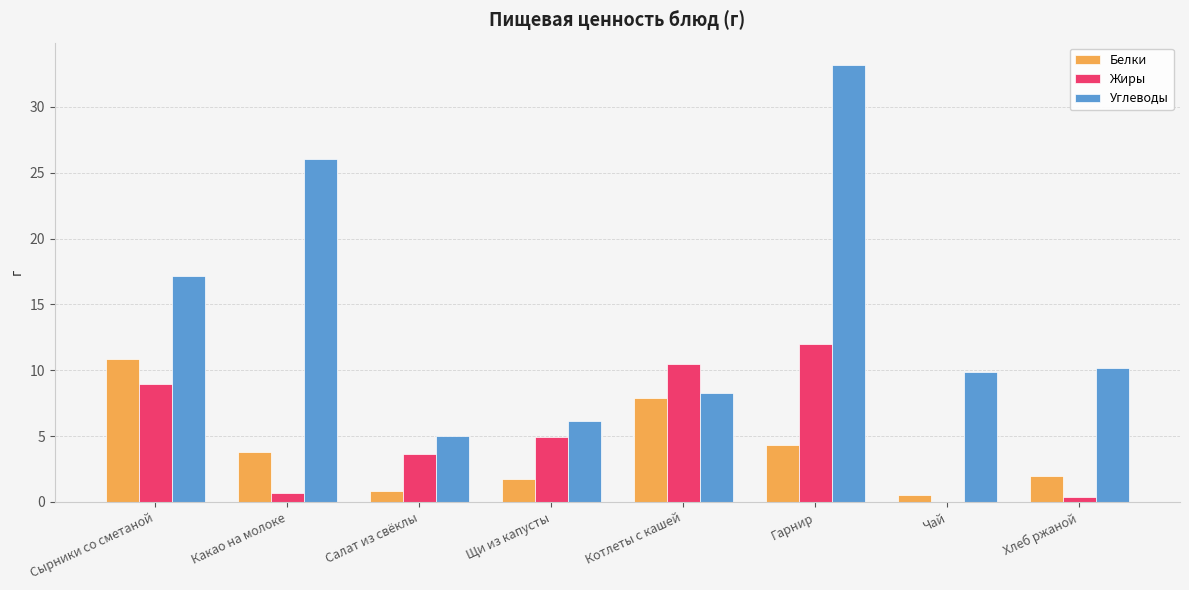

At which label does Белки first exceed 3?

Сырники со сметаной